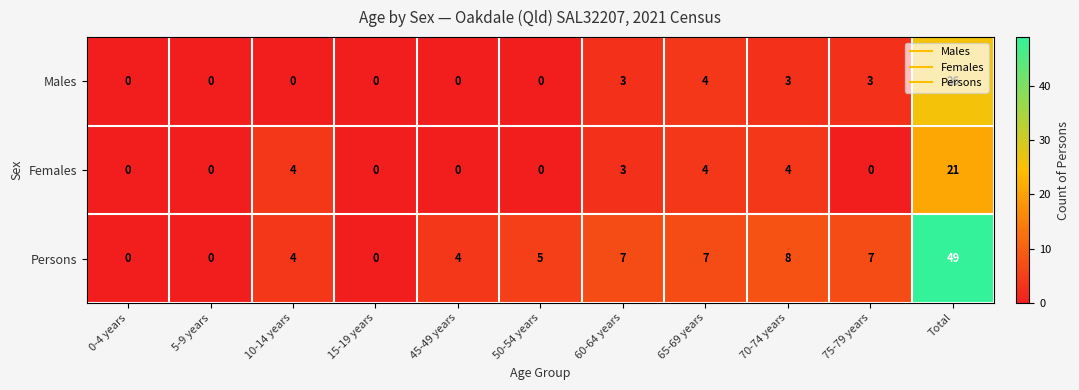

The value of Persons at 50-54 years is 5. True or false?

True